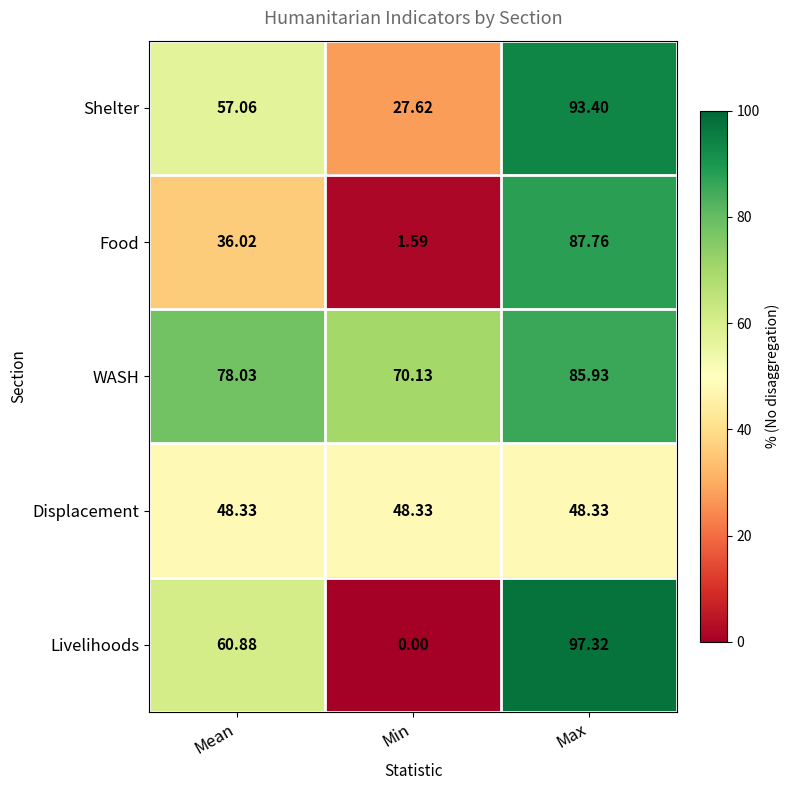

Which series has the largest total across all categories?

WASH